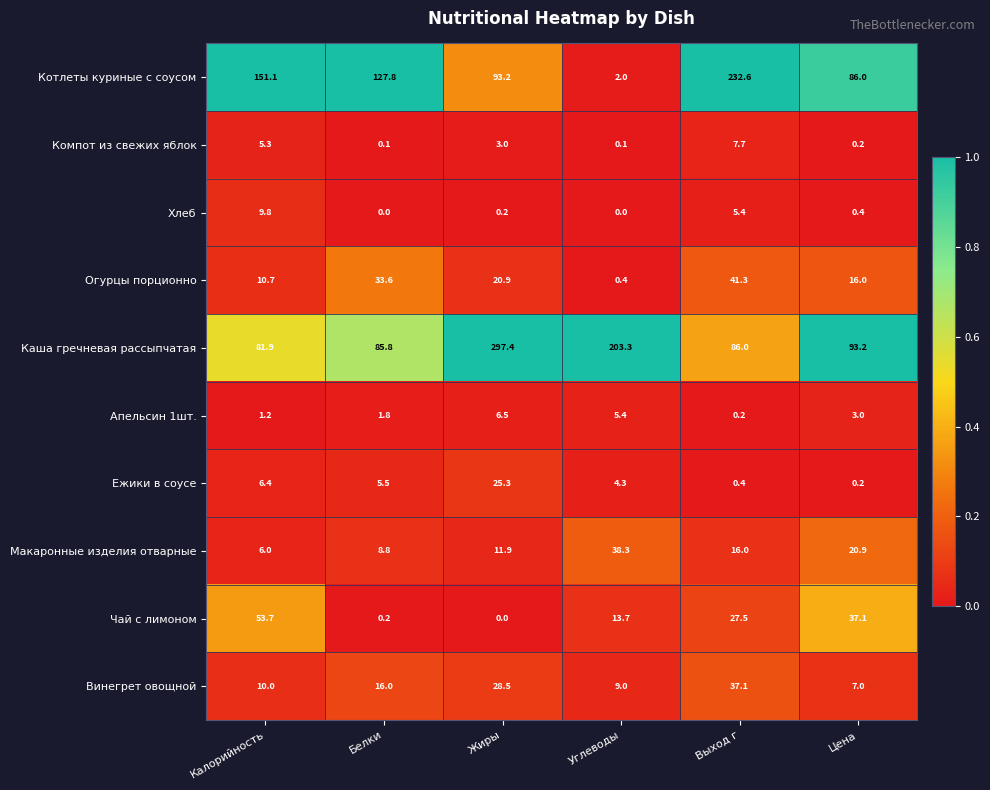

At Калорийность, list the series in order from smallest to largest.

Апельсин 1шт., Компот из свежих яблок, Макаронные изделия отварные, Ежики в соусе, Хлеб, Винегрет овощной, Огурцы порционно, Чай с лимоном, Каша гречневая рассыпчатая, Котлеты куриные с соусом